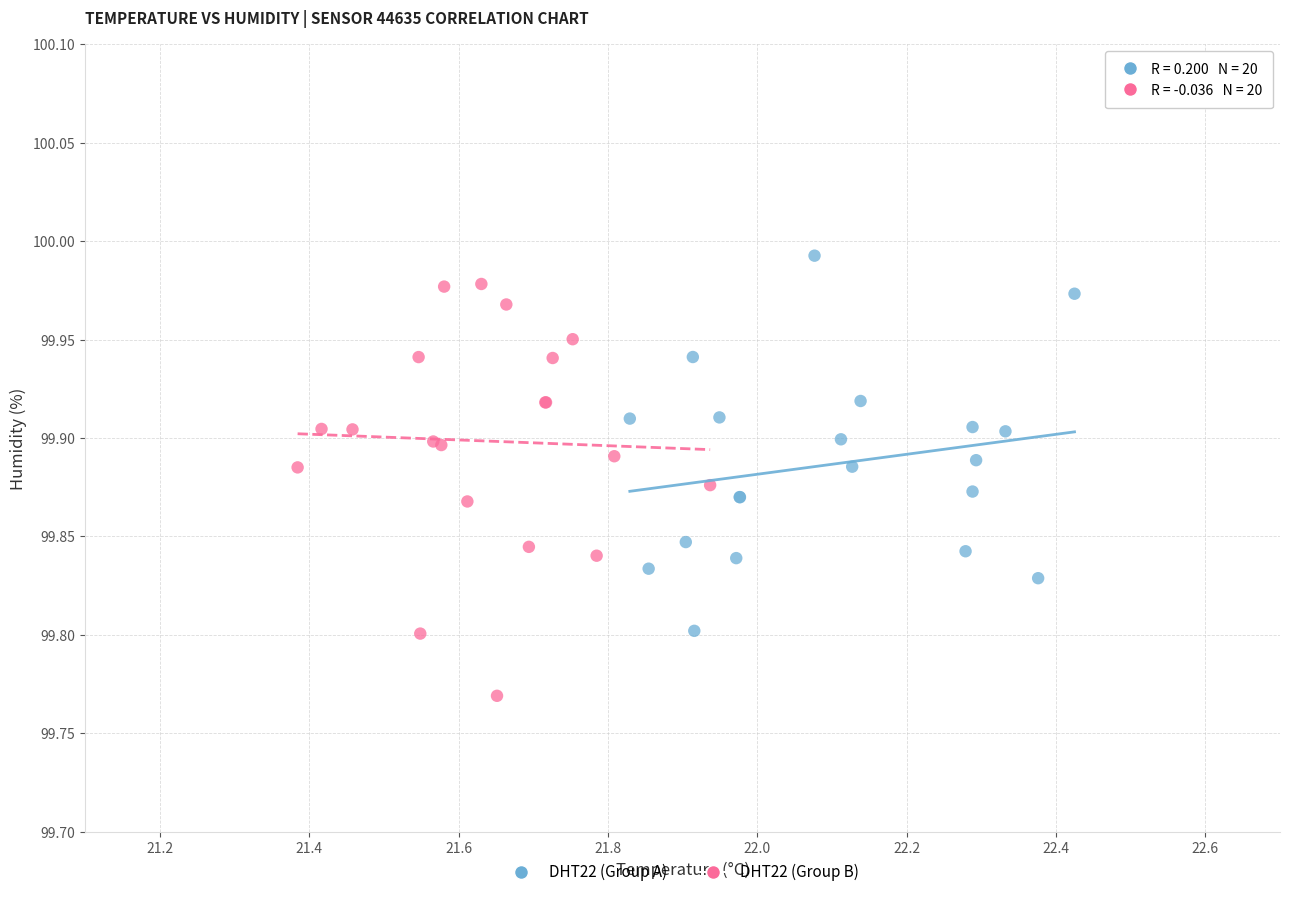

Which series has the widest spread of Y values?

DHT22 (Group B)